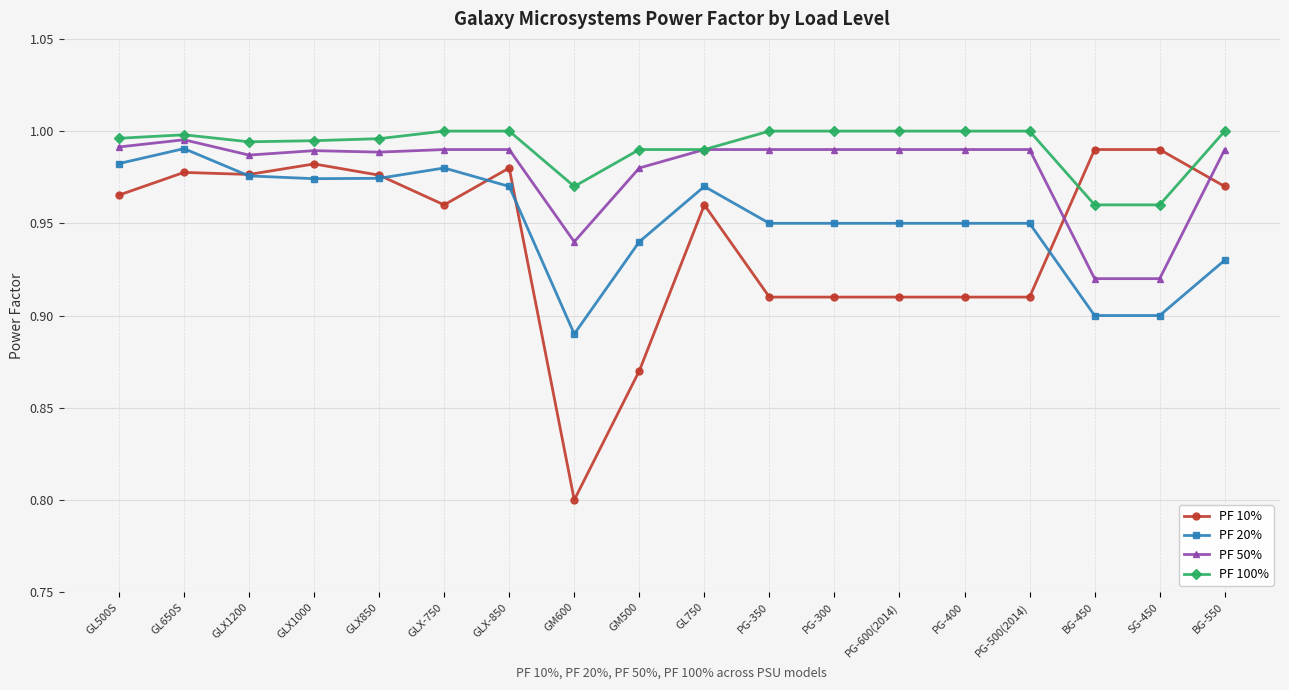

What is the total value across all series at PG-400?

3.9